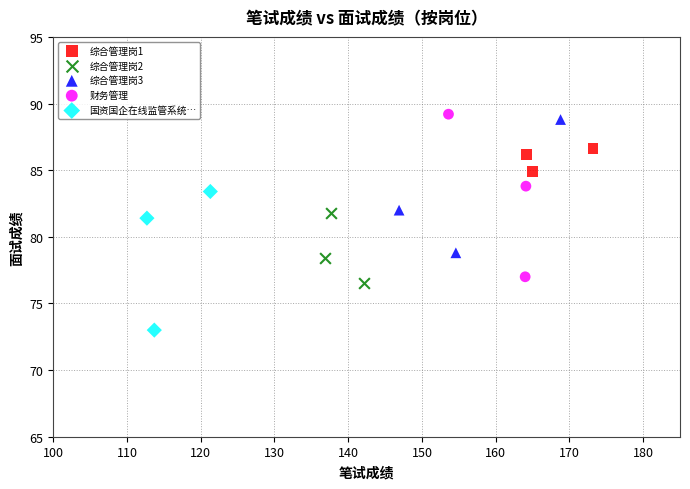

Which series has the largest Y range (max minus min)?

财务管理